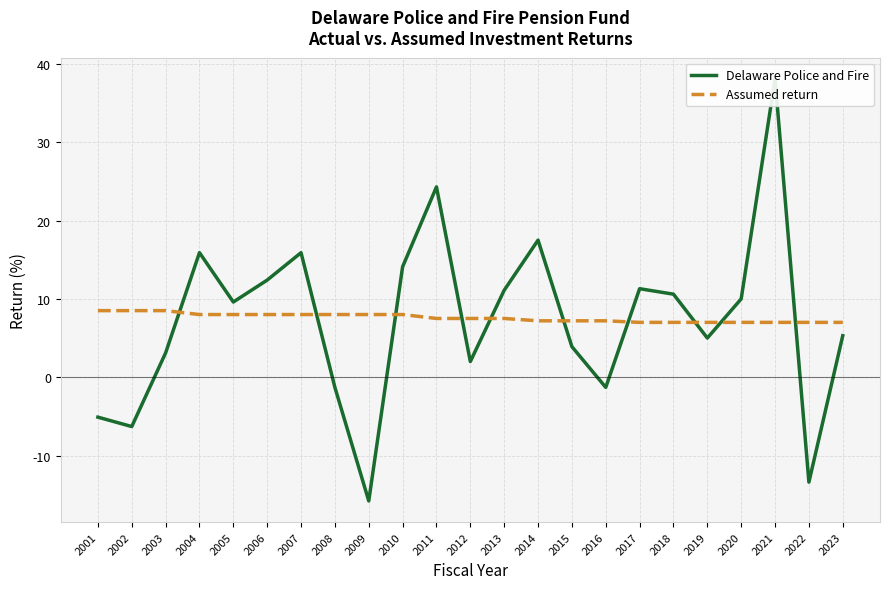

Which series has the largest total across all categories?

Assumed return